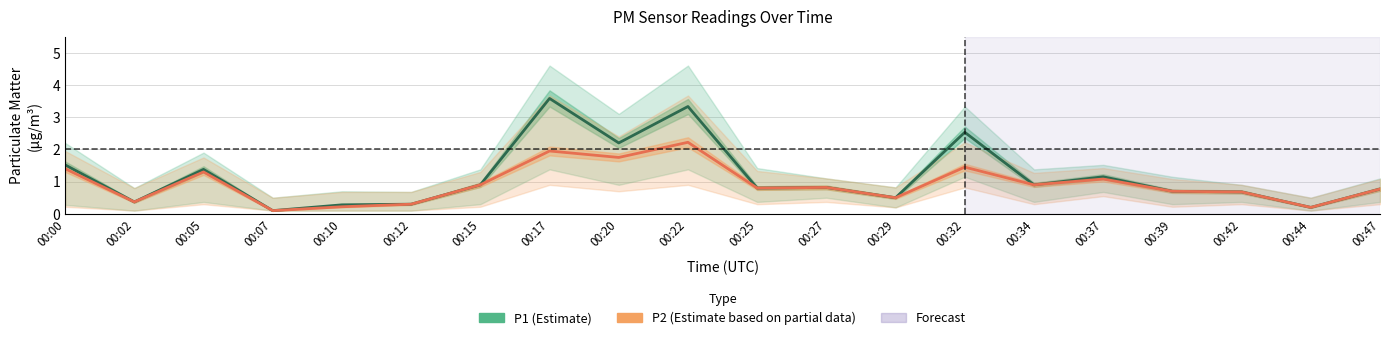

Which category has the highest value in the P2 (Estimate based on partial data) series?

00:22